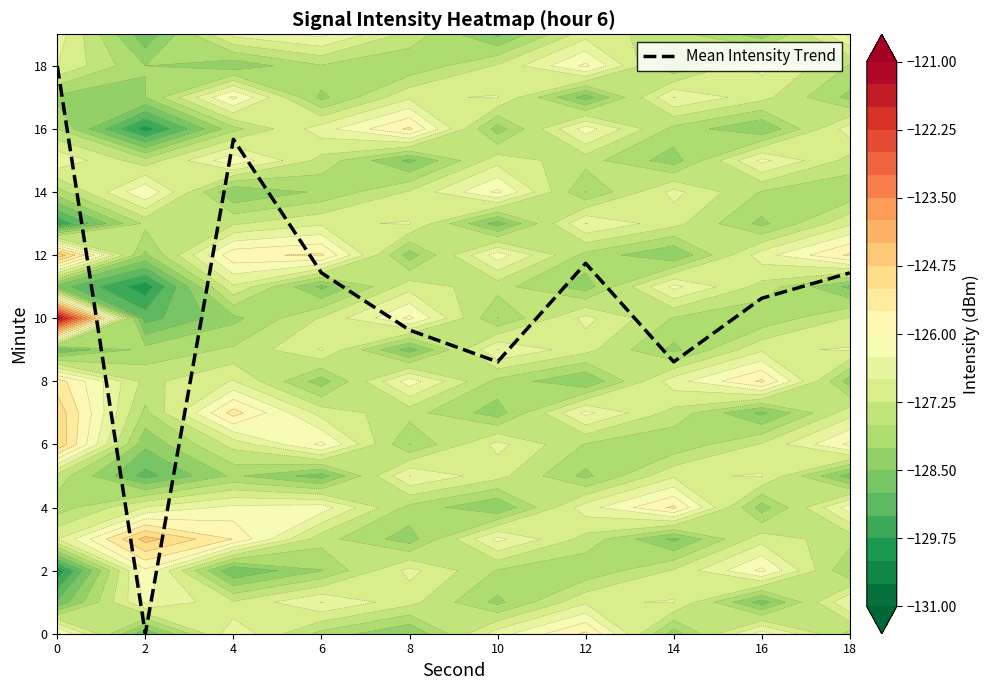

What is the average value?

10.6